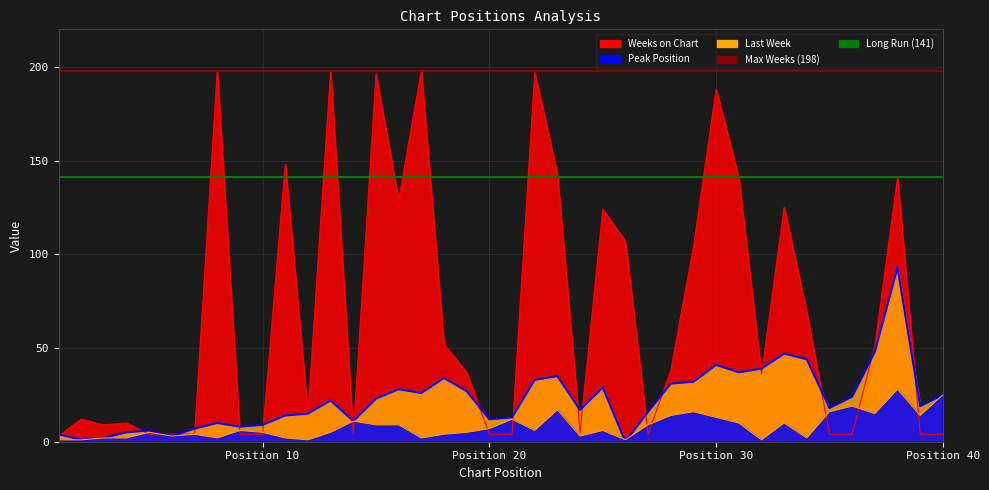

True or false: Weeks on Chart has more than 1 points higher than both neighbors.

True